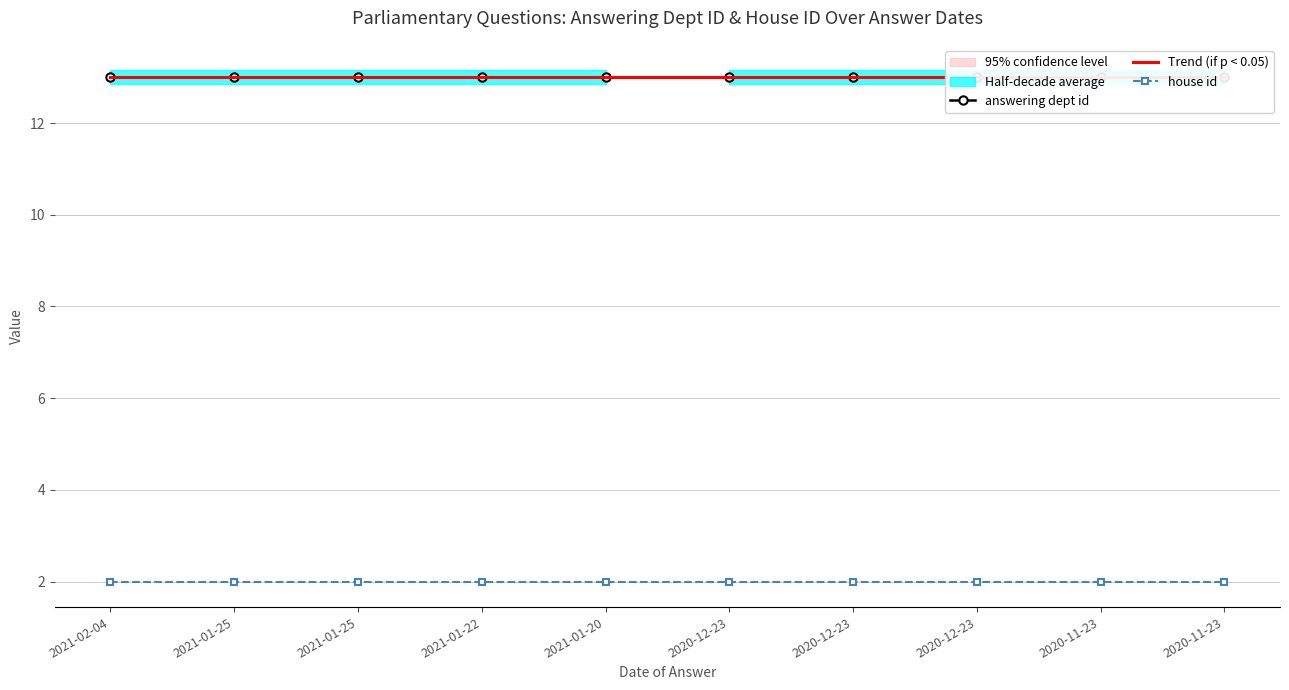

The value of answering dept id at 2021-01-25 is 13.0. True or false?

True